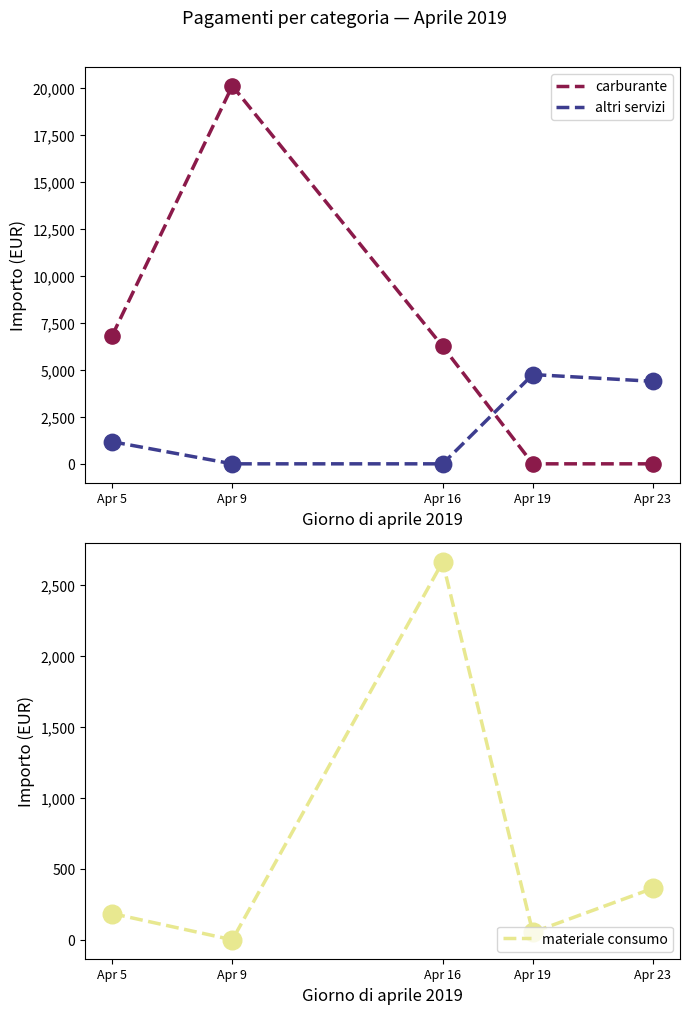

Which series contains the lowest Y value?

carburante